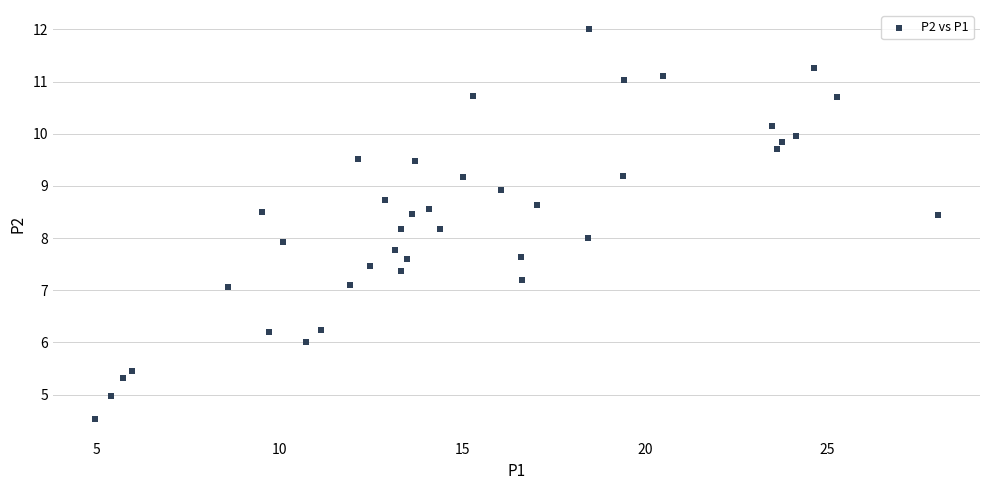

What is the range of Y values (max minus min)?

7.5